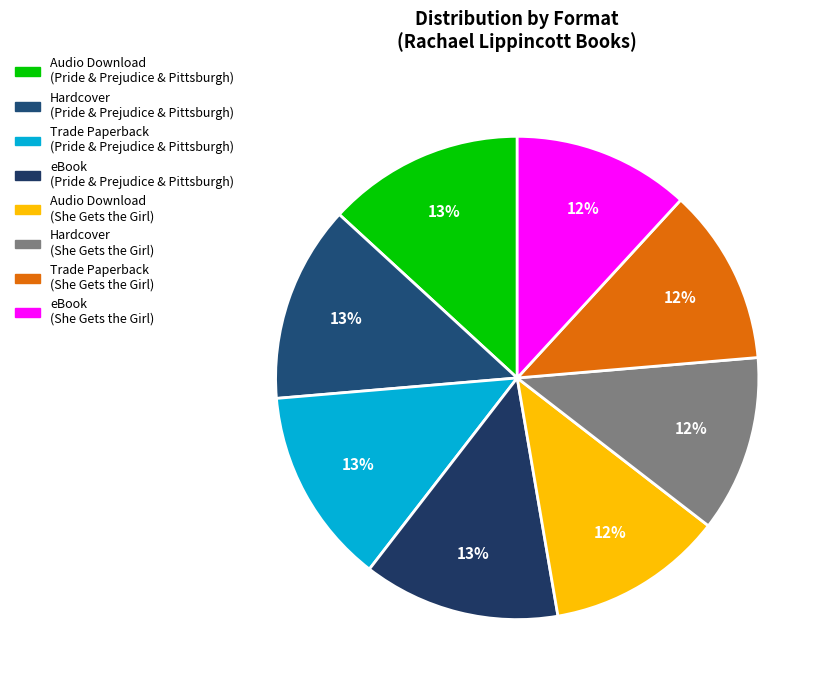

What is the ratio of the value at Trade Paperback (She Gets the Girl) to the value at Audio Download (Pride & Prejudice & Pittsburgh)?

0.9